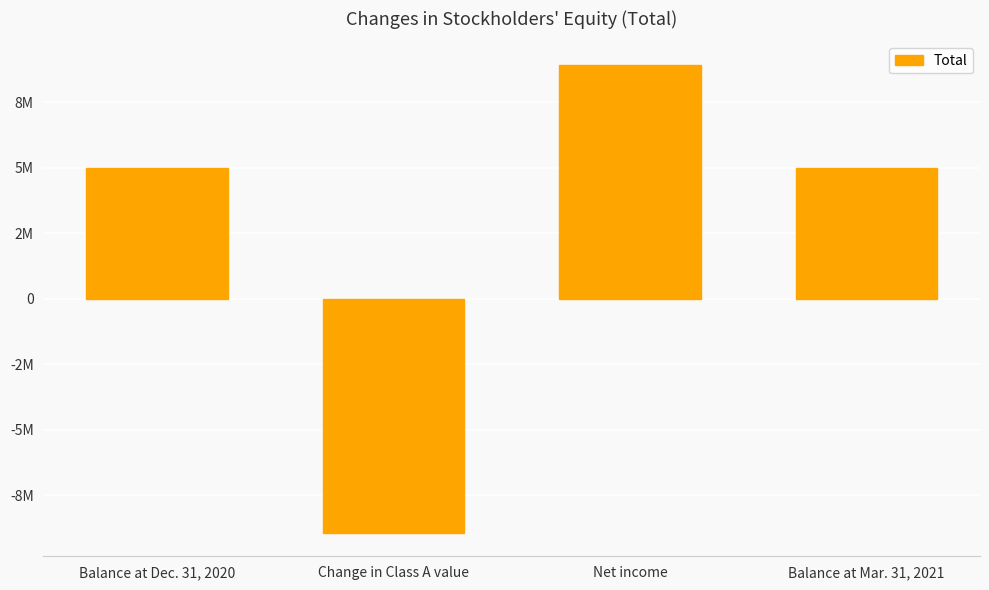

True or false: the data shows 3783850 at Net income.

False